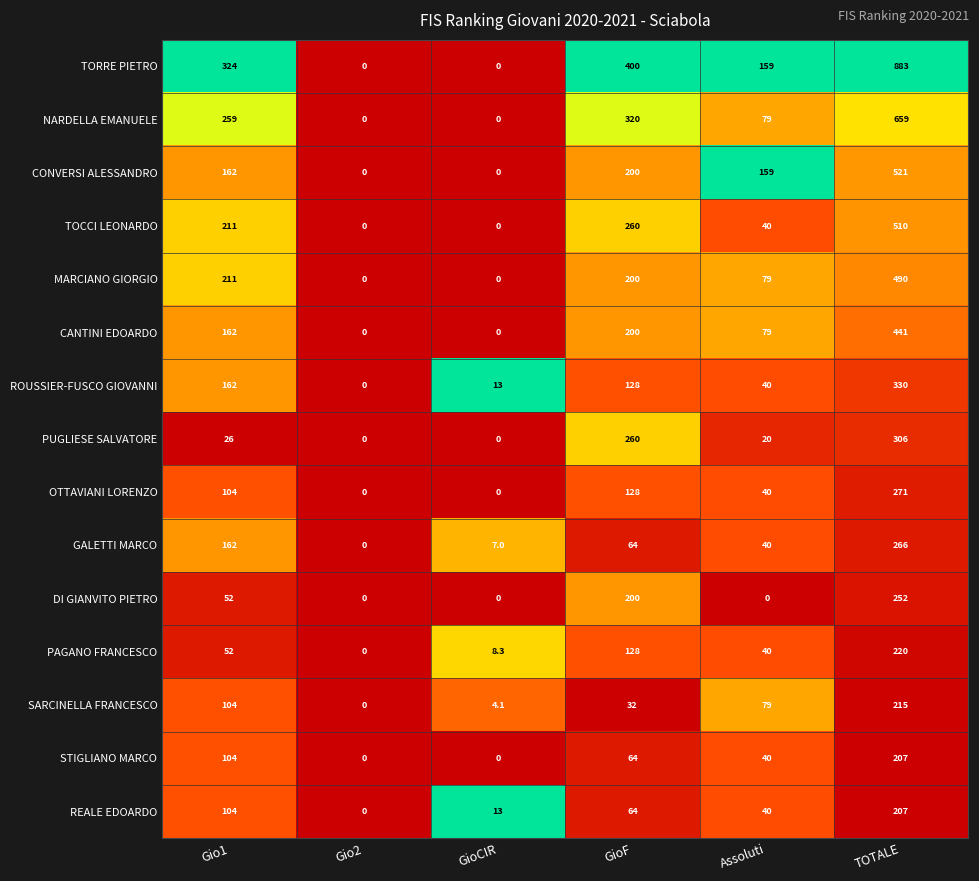

True or false: REALE EDOARDO has a value of 40.0 at Assoluti.

True